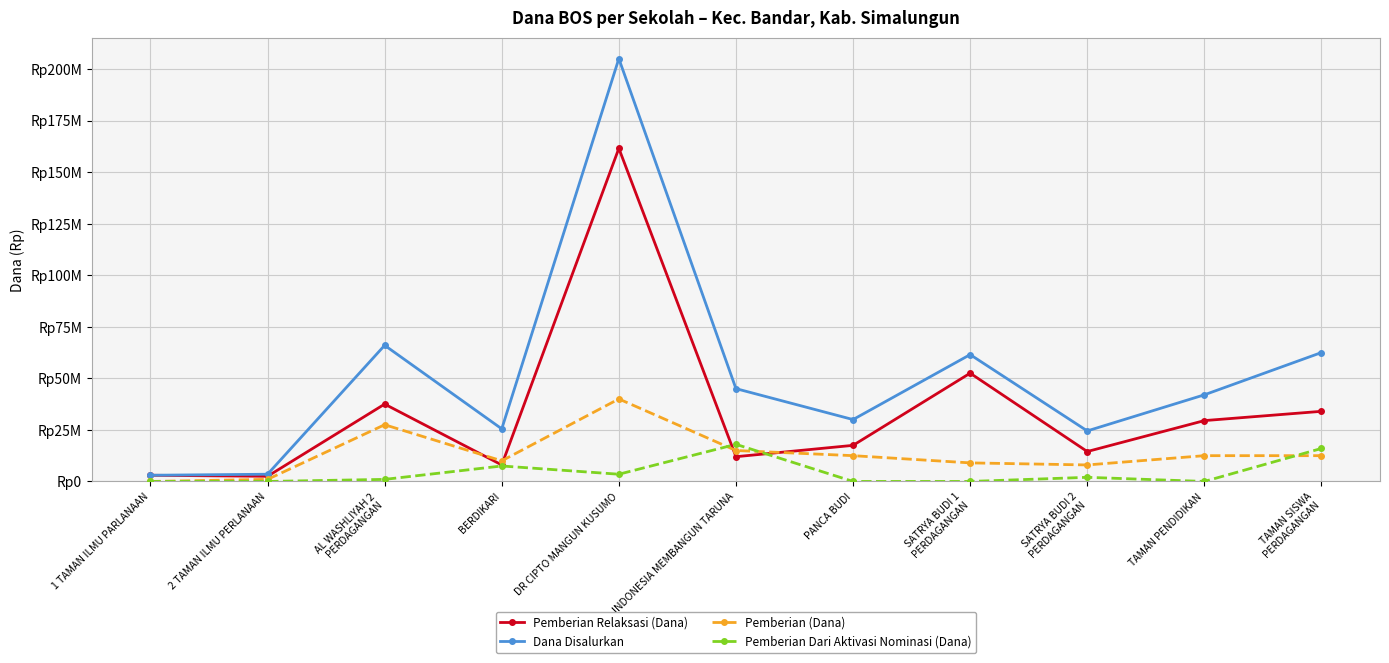

Is it true that Pemberian Dari Aktivasi Nominasi (Dana) equals 16000000 at TAMAN SISWA
PERDAGANGAN?

True